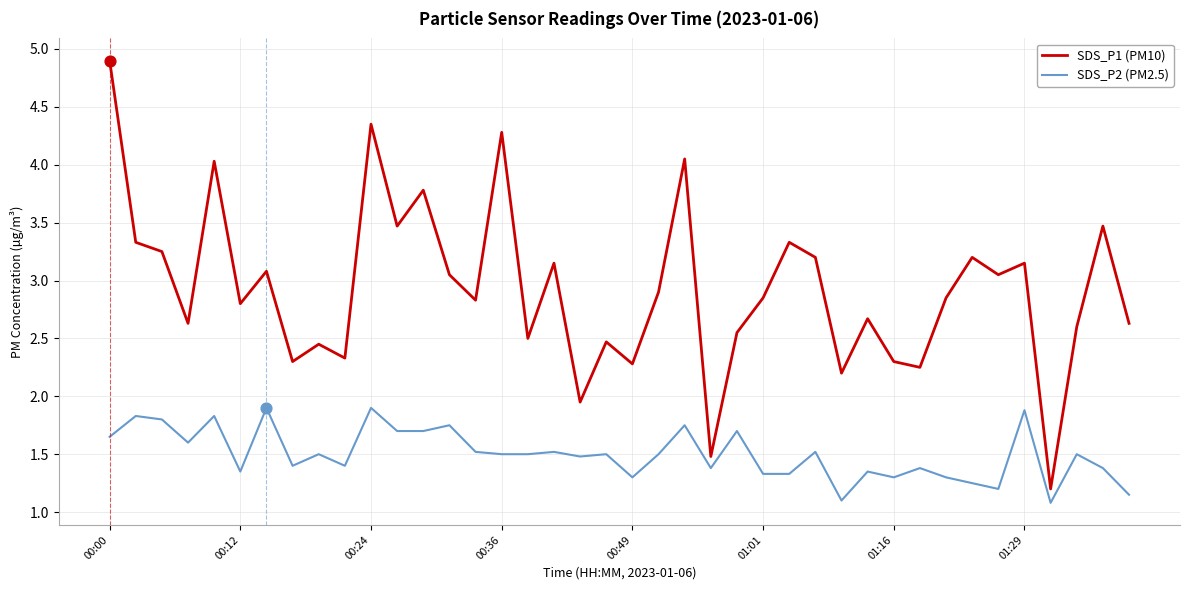

What are all the series names shown in the legend?

SDS_P1 (PM10), SDS_P2 (PM2.5)